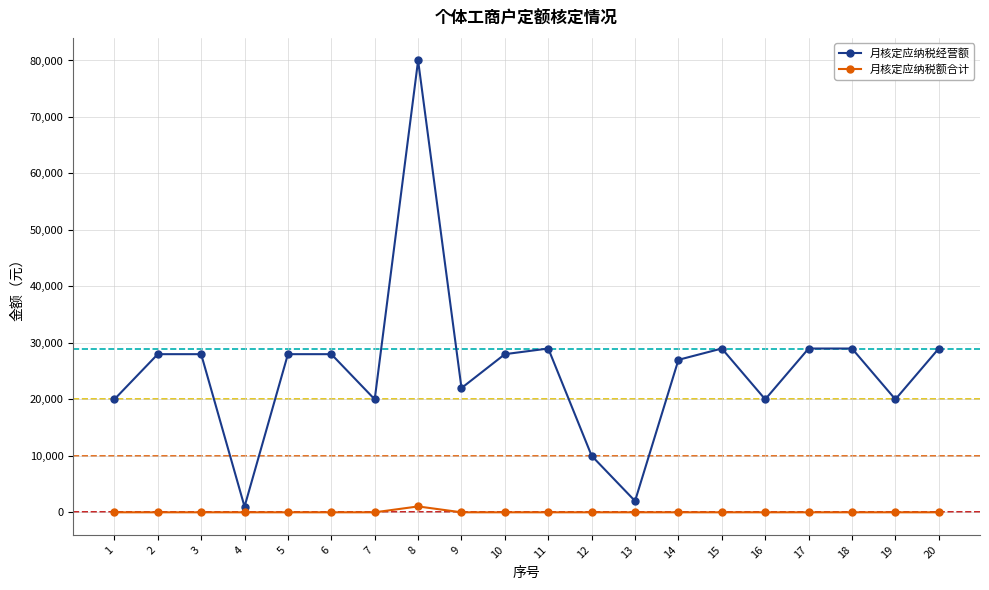

What is the maximum value shown in the chart?

80000